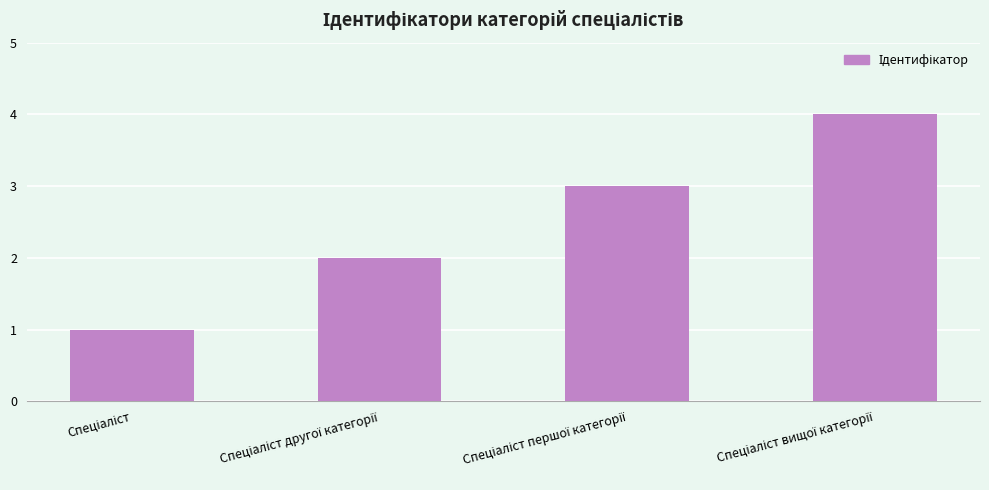

What is the difference between the maximum and minimum values?

3